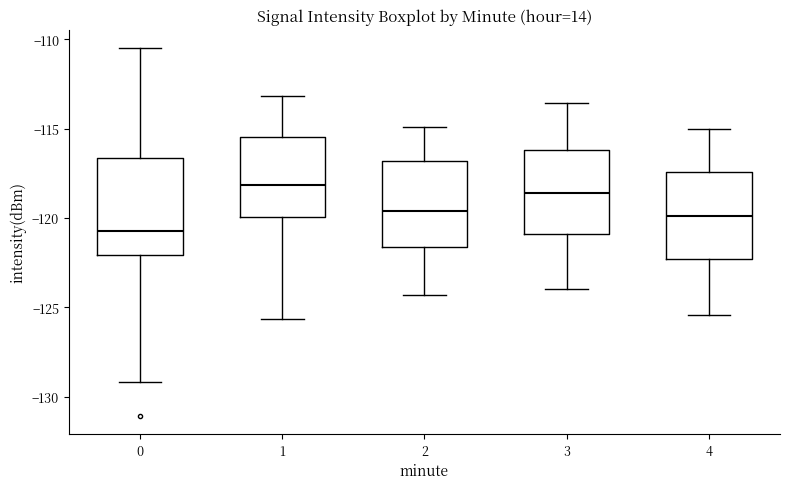

Reading left to right, transcribe this box plot: for each box, give where its median line is, the range the box spans, and where its two whiskers end, as read against the y-axis. The values are not printed on the chart, so give them approximately, as read against the axis.

0: median -120.5, box -122.0 to -116.5, whiskers -129.0 to -110.5
1: median -118.0, box -120.0 to -115.5, whiskers -125.5 to -113.0
2: median -119.5, box -121.5 to -117.0, whiskers -124.5 to -115.0
3: median -118.5, box -121.0 to -116.0, whiskers -124.0 to -113.5
4: median -120.0, box -122.5 to -117.5, whiskers -125.5 to -115.0